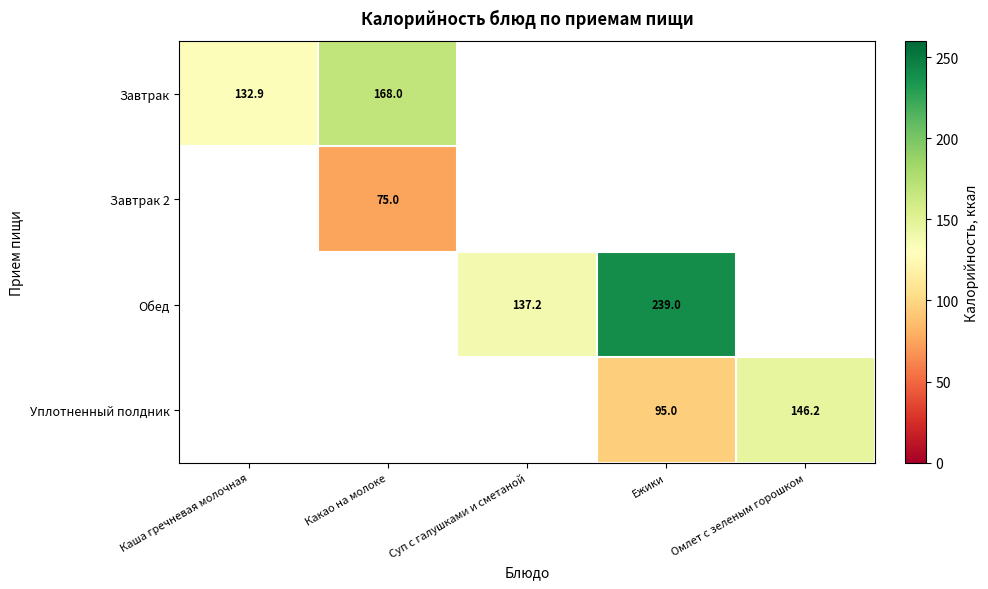

Count the number of categories in the chart.

5